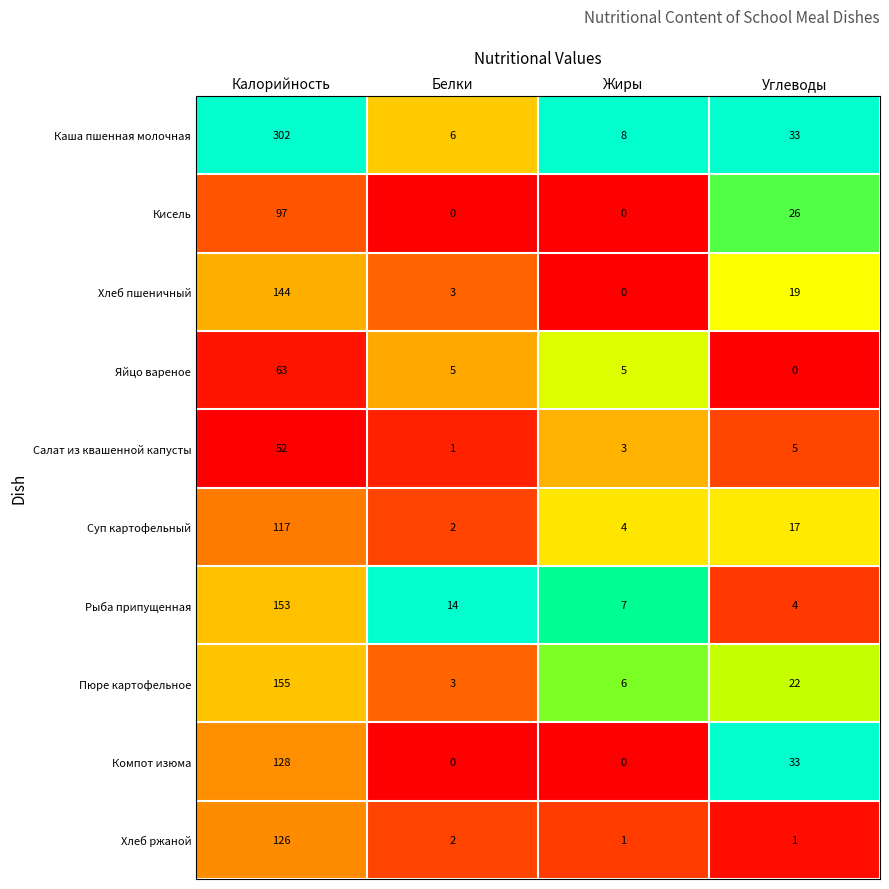

What is the difference between the highest and lowest values at Углеводы?

33